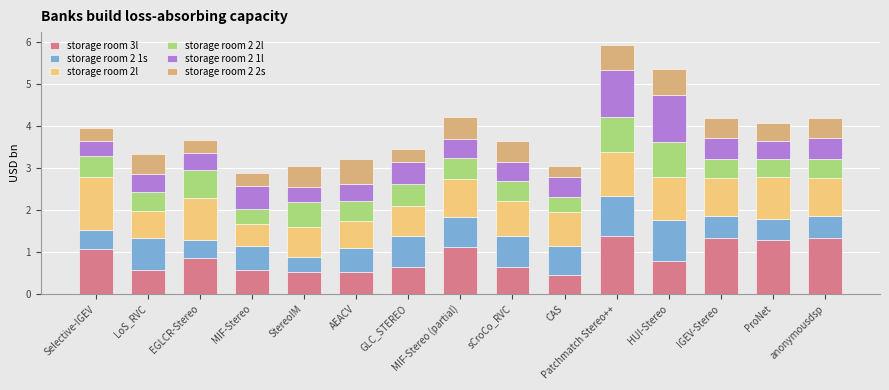

How many categories are shown in the chart?

15